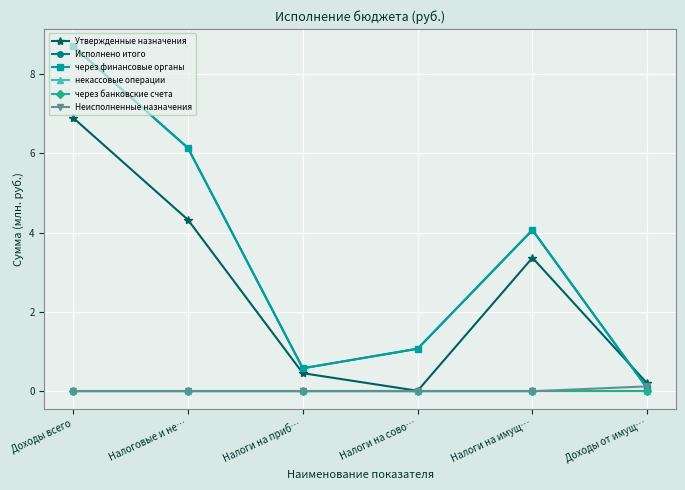

List the series in order of their peak value, highest first.

Исполнено итого, через финансовые органы, Утвержденные назначения, Неисполненные назначения, некассовые операции, через банковские счета